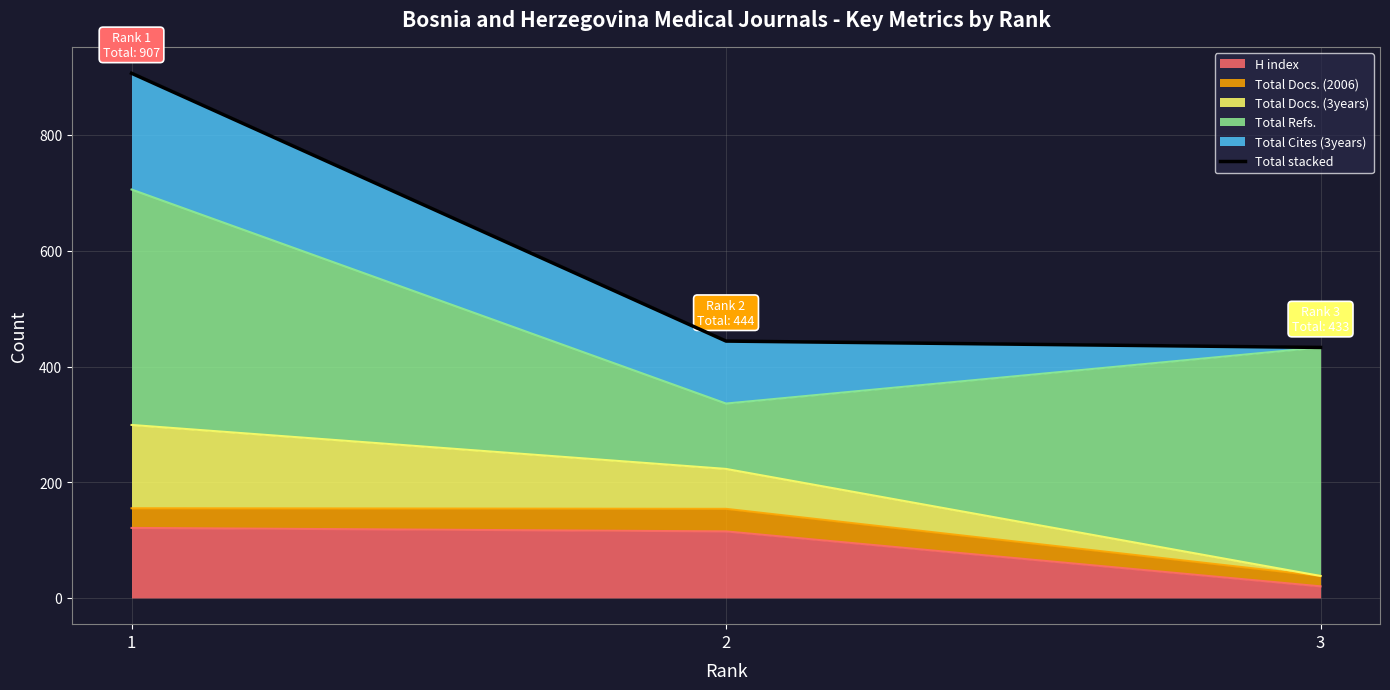

Which category has the highest value across all series?

1